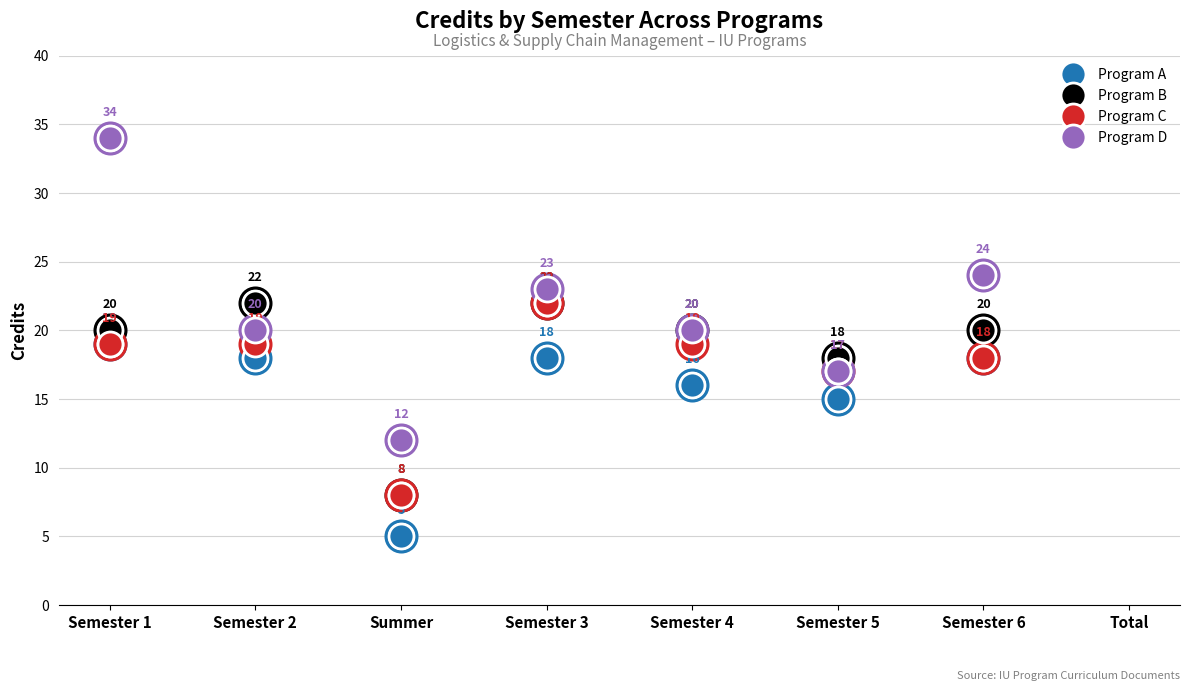

True or false: Program A and Program D intersect in this chart.

False